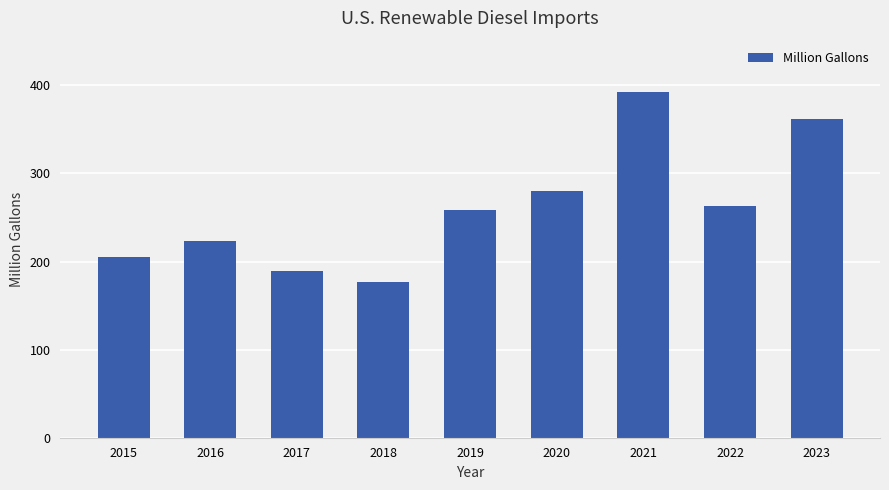

Read the value at 2019, to the nearest 50.

250